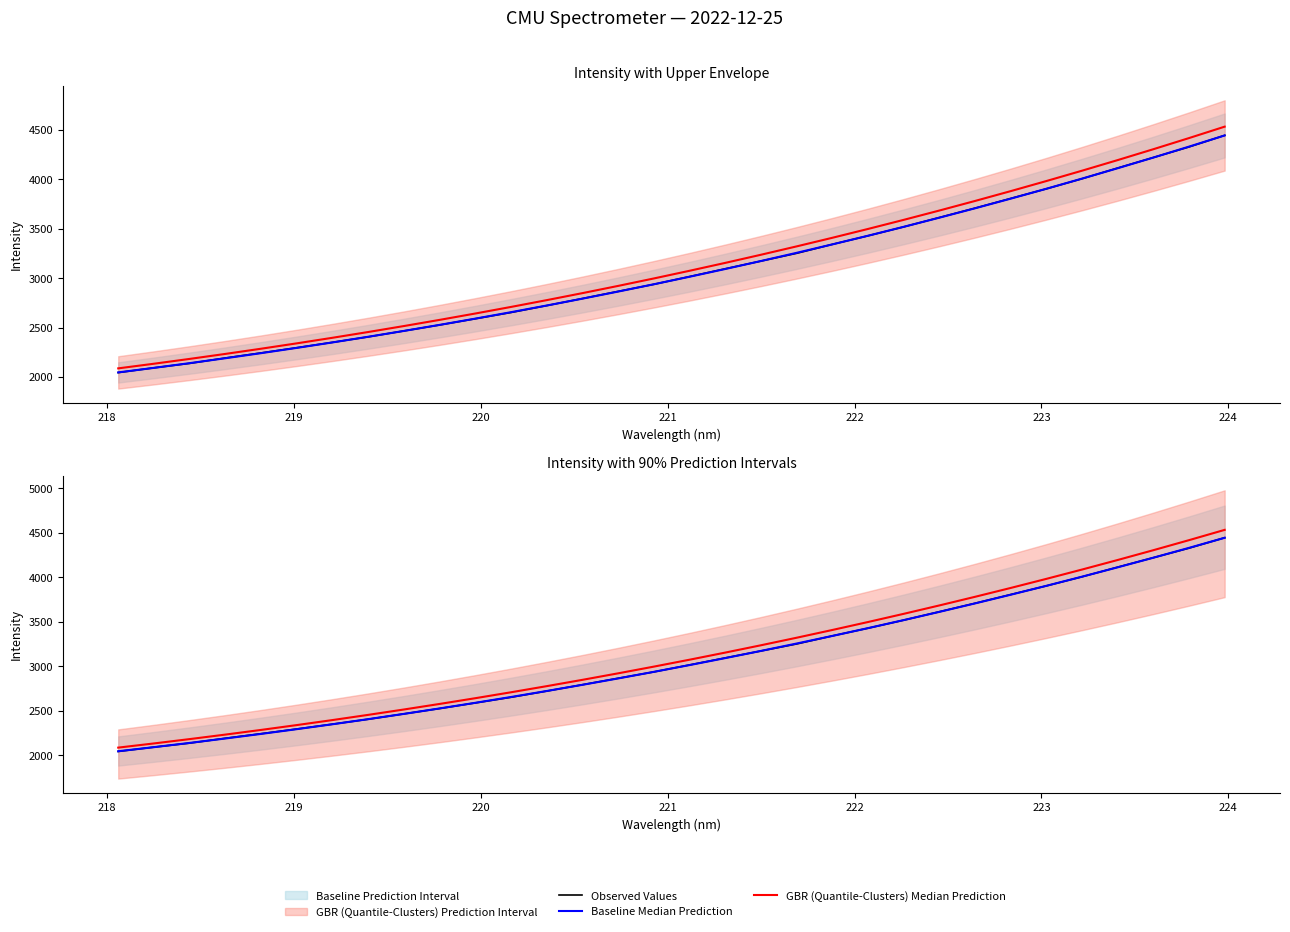

Rank the series by their maximum value, from highest to lowest.

GBR (Quantile-Clusters) Median Prediction, Observed Values, Baseline Median Prediction